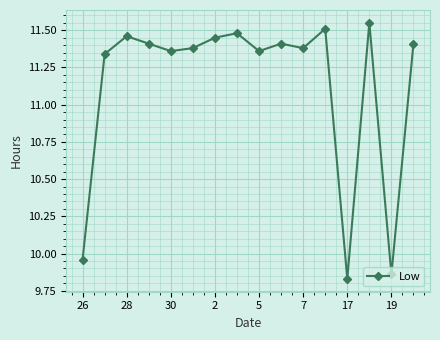

What is the difference between the maximum and minimum values?

1.7